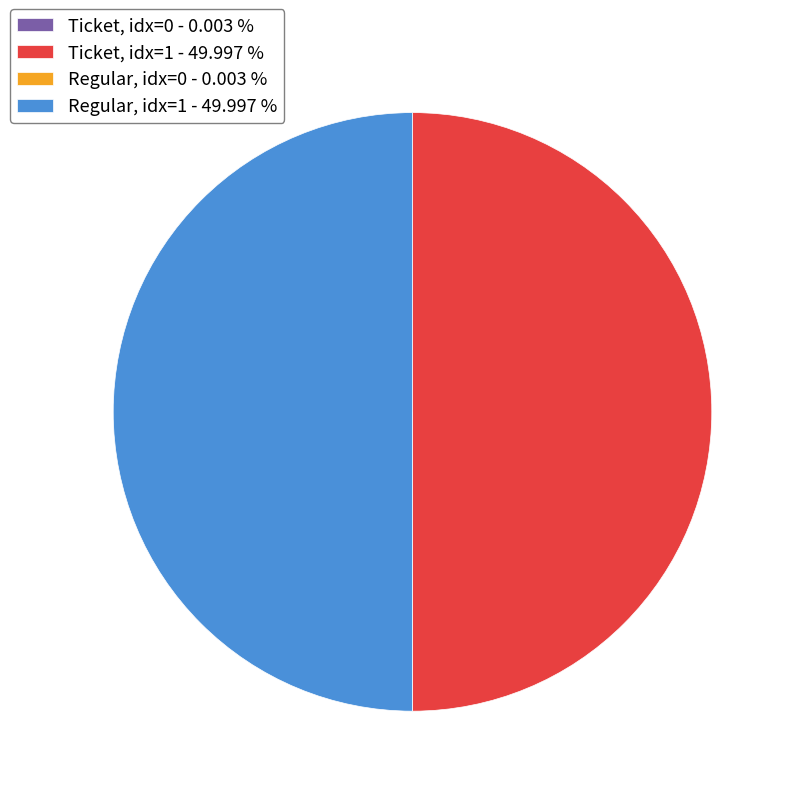

To the nearest percent, what is the average slice percentage?

25%